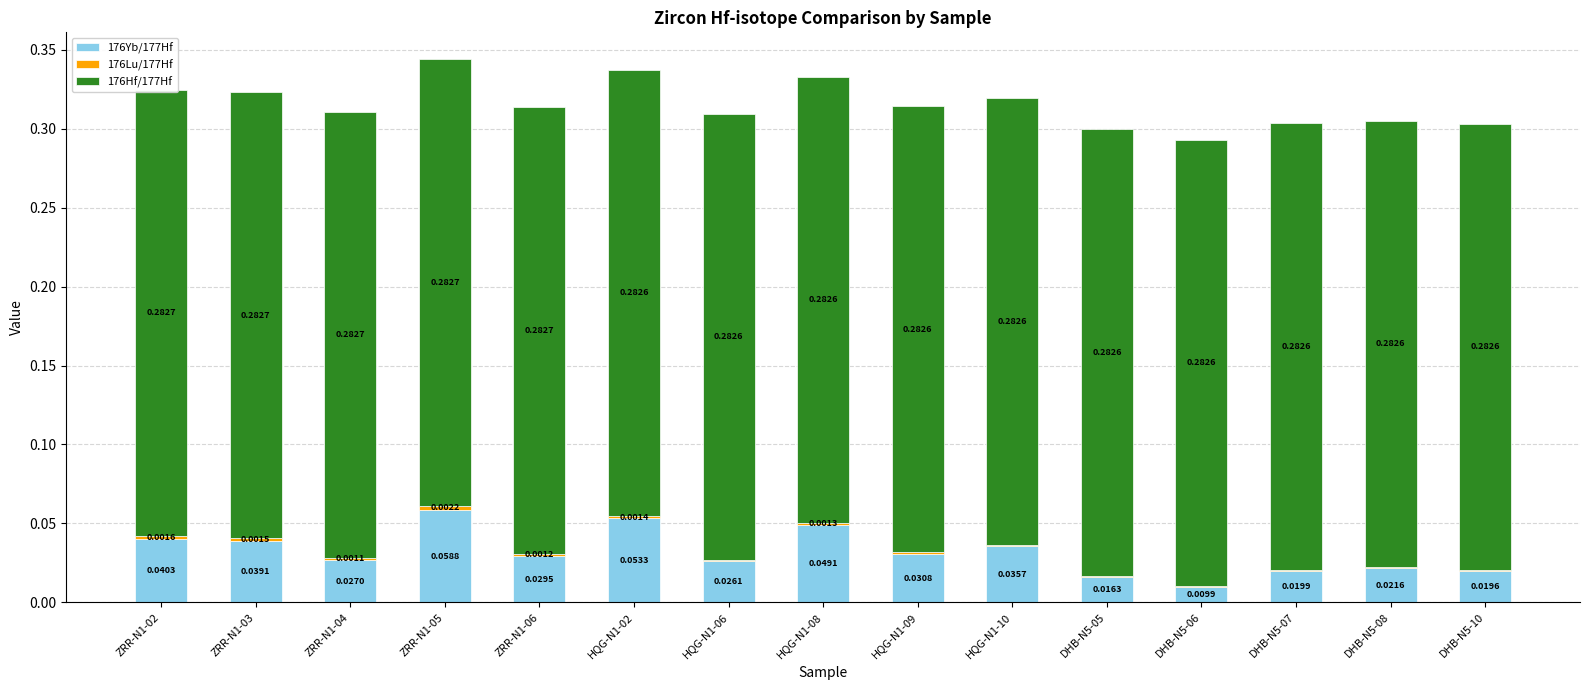

Count the 176Yb/177Hf values in the range 0 to 1.

15